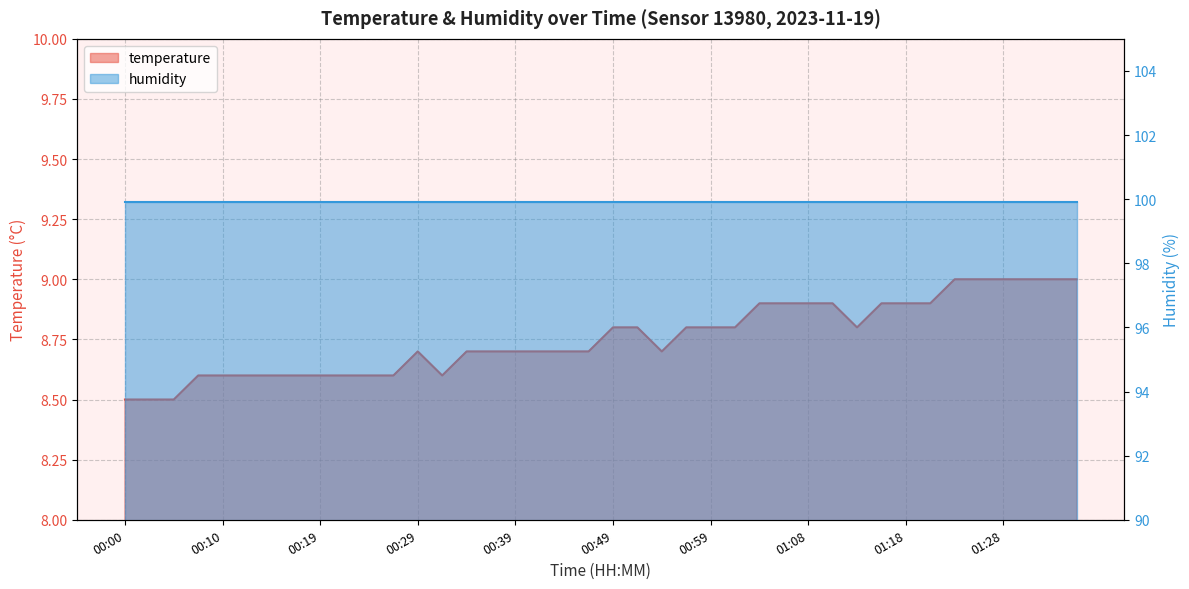

What is the difference between the second highest and minimum values?

0.5